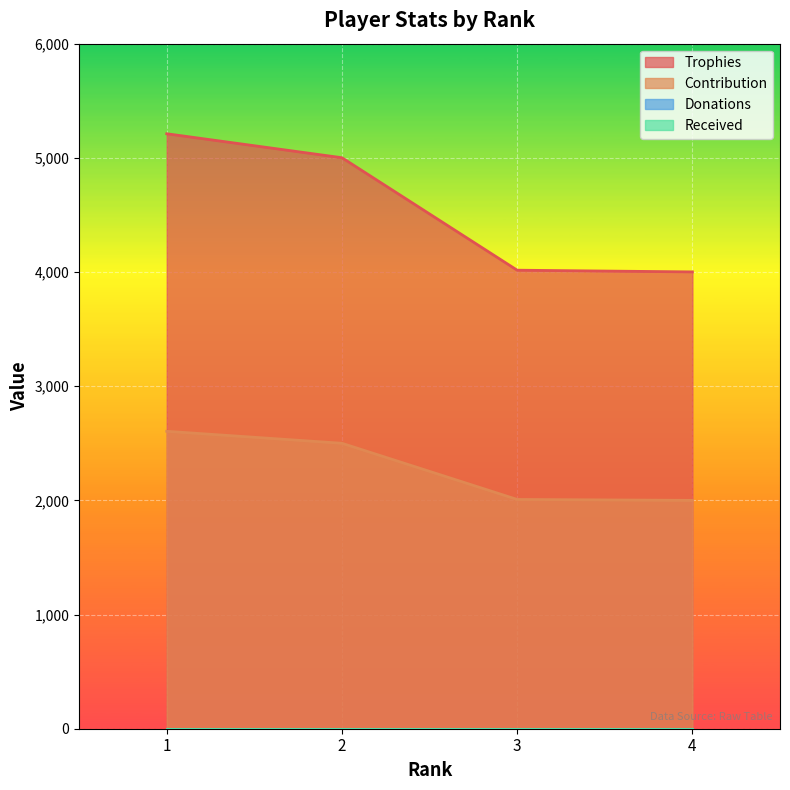

How many values in the Contribution series are below 2500?

2